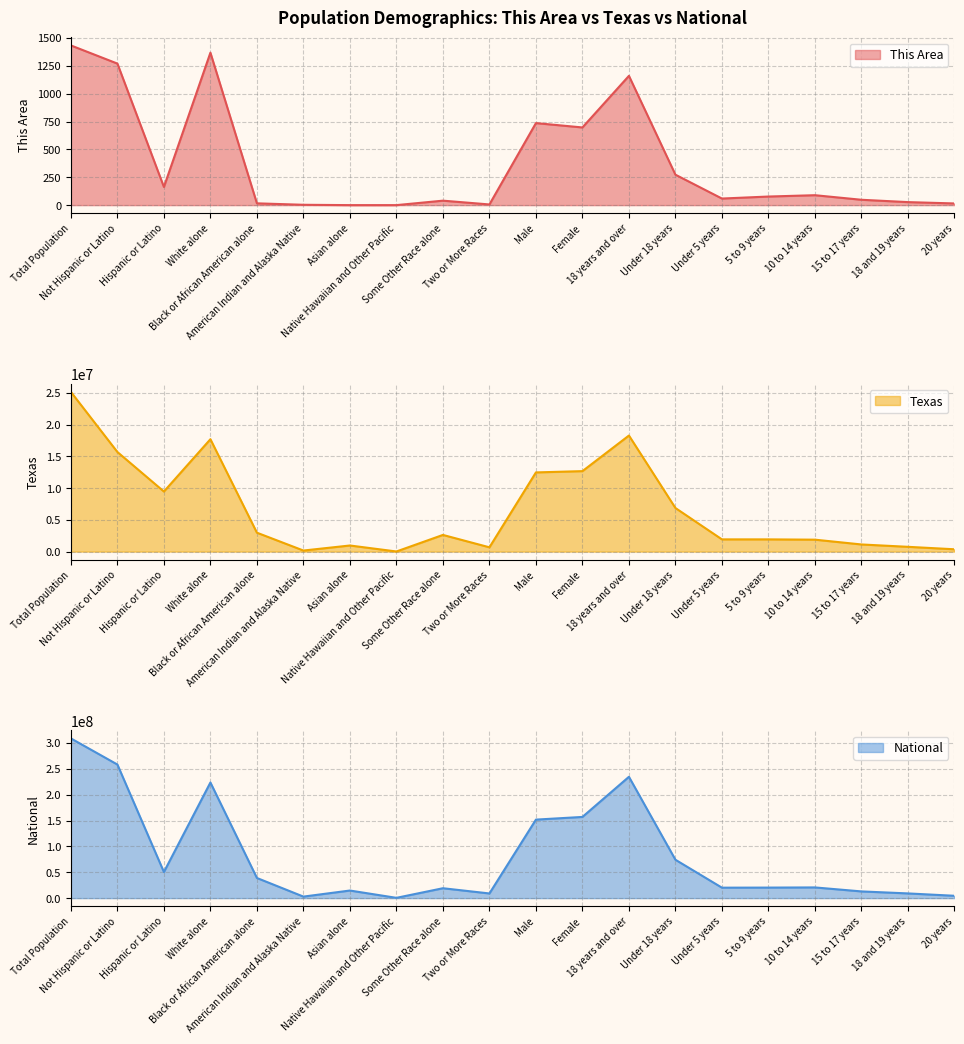

What is the label of the 8th point from the right?

18 years and over